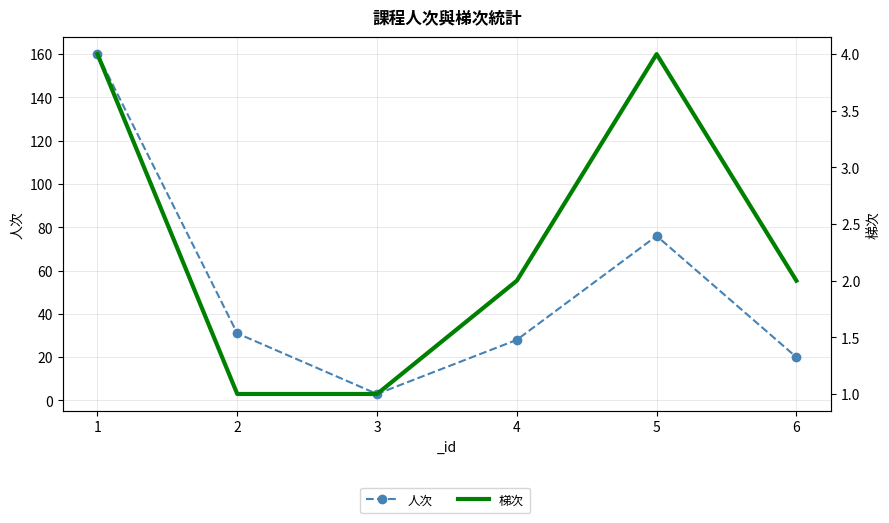

True or false: 人次 and 梯次 cross at least once.

False